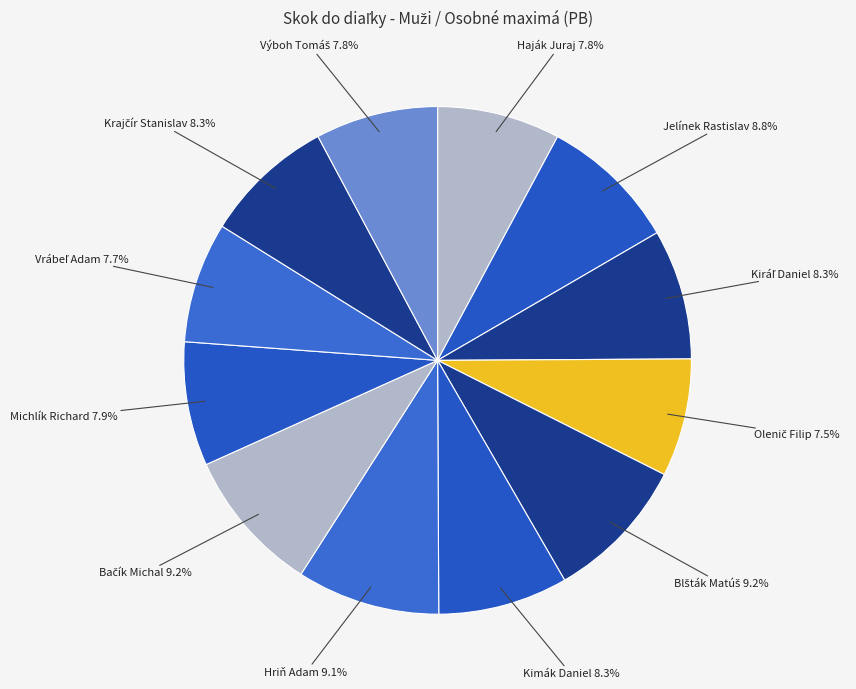

Is Jelínek Rastislav the majority of the pie?

No